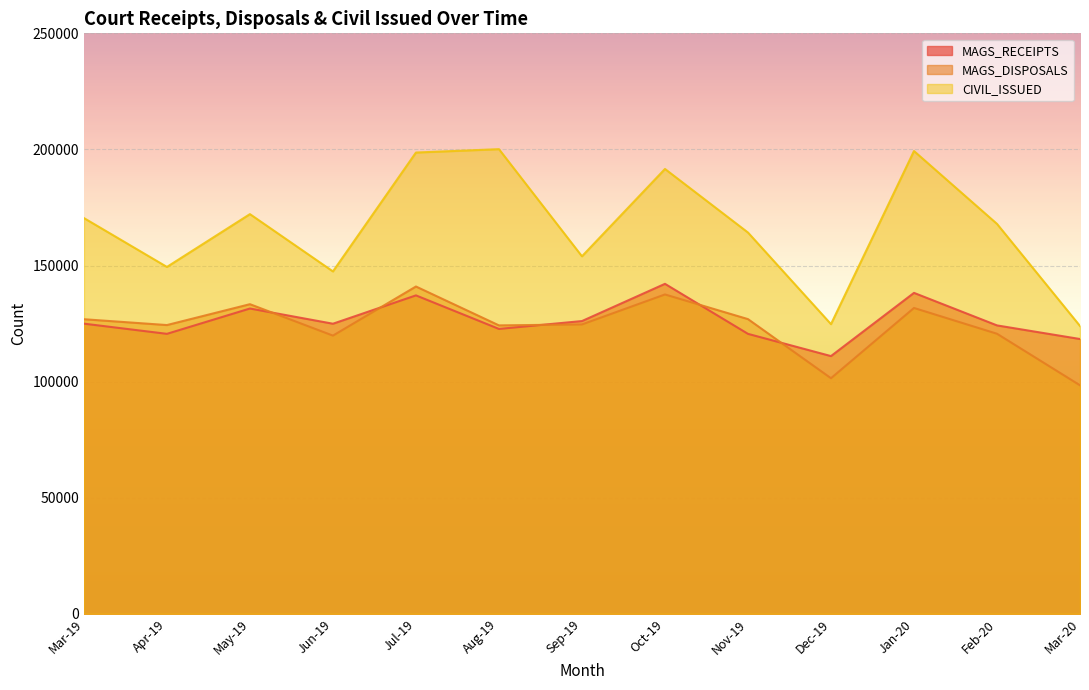

Is the value of CIVIL_ISSUED at Oct-19 greater than the value of MAGS_DISPOSALS at Oct-19?

Yes